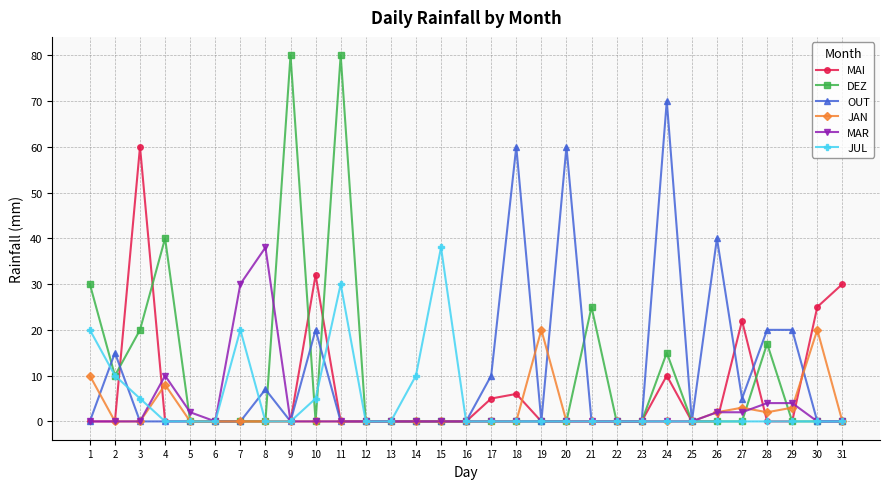

Reading right to left, transcribe all the data shown in this chart.

MAI: 31=30	30=25	29=0	28=0	27=22	26=0	25=0	24=10	23=0	22=0	21=0	20=0	19=0	18=6	17=5	16=0	15=0	14=0	13=0	12=0	11=0	10=32	9=0	8=0	7=0	6=0	5=0	4=0	3=60	2=0	1=0
DEZ: 31=0	30=0	29=0	28=17	27=0	26=0	25=0	24=15	23=0	22=0	21=25	20=0	19=0	18=0	17=0	16=0	15=0	14=0	13=0	12=0	11=80	10=0	9=80	8=0	7=0	6=0	5=0	4=40	3=20	2=10	1=30
OUT: 31=0	30=0	29=20	28=20	27=5	26=40	25=0	24=70	23=0	22=0	21=0	20=60	19=0	18=60	17=10	16=0	15=0	14=0	13=0	12=0	11=0	10=20	9=0	8=7	7=0	6=0	5=0	4=0	3=0	2=15	1=0
JAN: 31=0	30=20	29=3	28=2	27=3	26=2	25=0	24=0	23=0	22=0	21=0	20=0	19=20	18=0	17=0	16=0	15=0	14=0	13=0	12=0	11=0	10=0	9=0	8=0	7=0	6=0	5=0	4=8	3=0	2=0	1=10
MAR: 31=0	30=0	29=4	28=4	27=2	26=2	25=0	24=0	23=0	22=0	21=0	20=0	19=0	18=0	17=0	16=0	15=0	14=0	13=0	12=0	11=0	10=0	9=0	8=38	7=30	6=0	5=2	4=10	3=0	2=0	1=0
JUL: 31=0	30=0	29=0	28=0	27=0	26=0	25=0	24=0	23=0	22=0	21=0	20=0	19=0	18=0	17=0	16=0	15=38	14=10	13=0	12=0	11=30	10=5	9=0	8=0	7=20	6=0	5=0	4=0	3=5	2=10	1=20